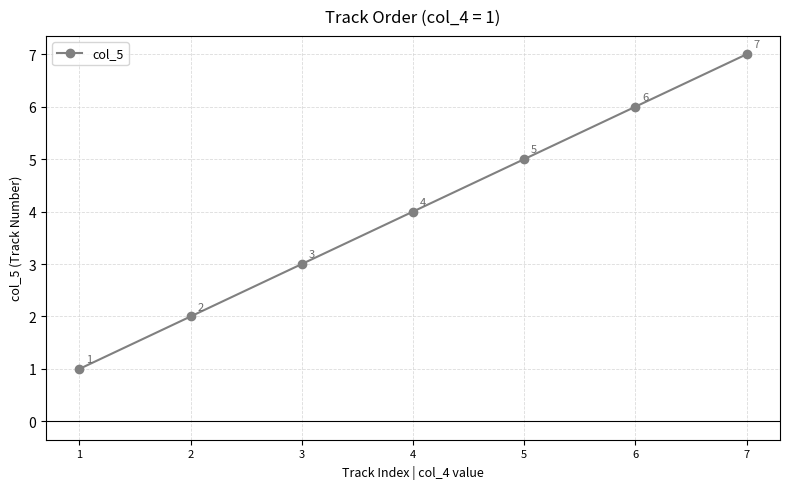

What is the difference between the maximum and minimum values?

6